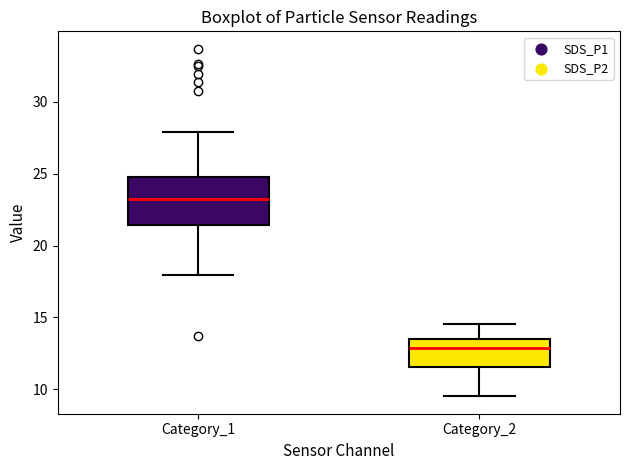

Which box's median line is the lowest?

Category_2